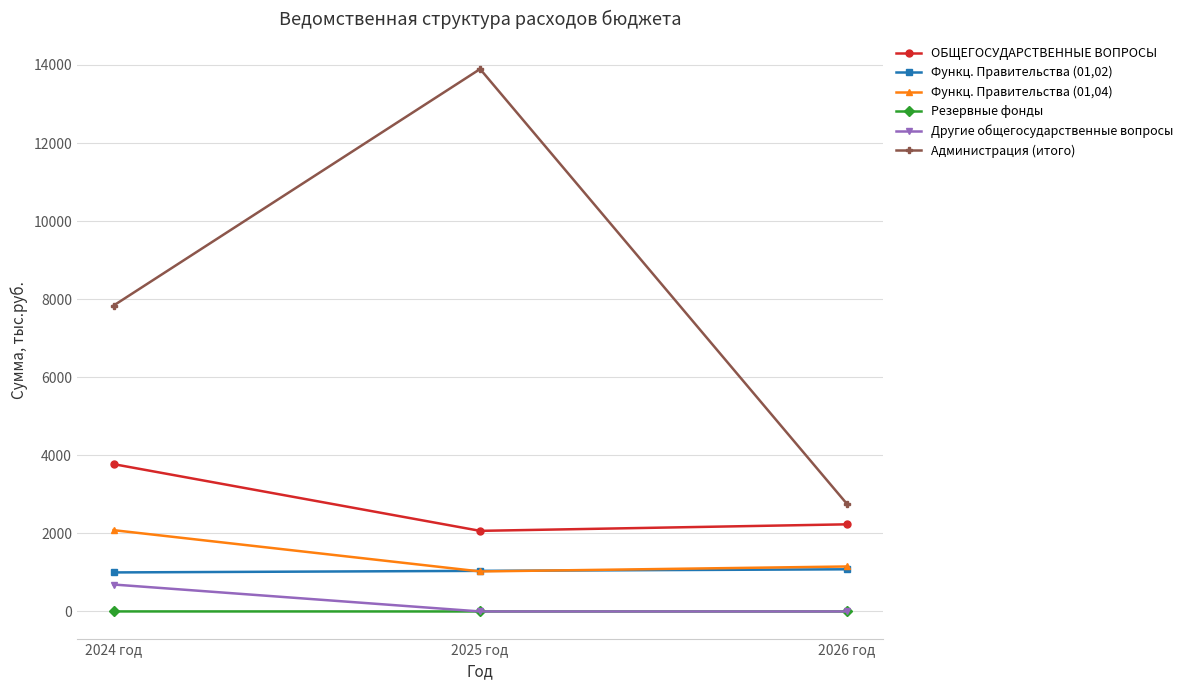

What is the maximum value for Администрация (итого)?

13895.6